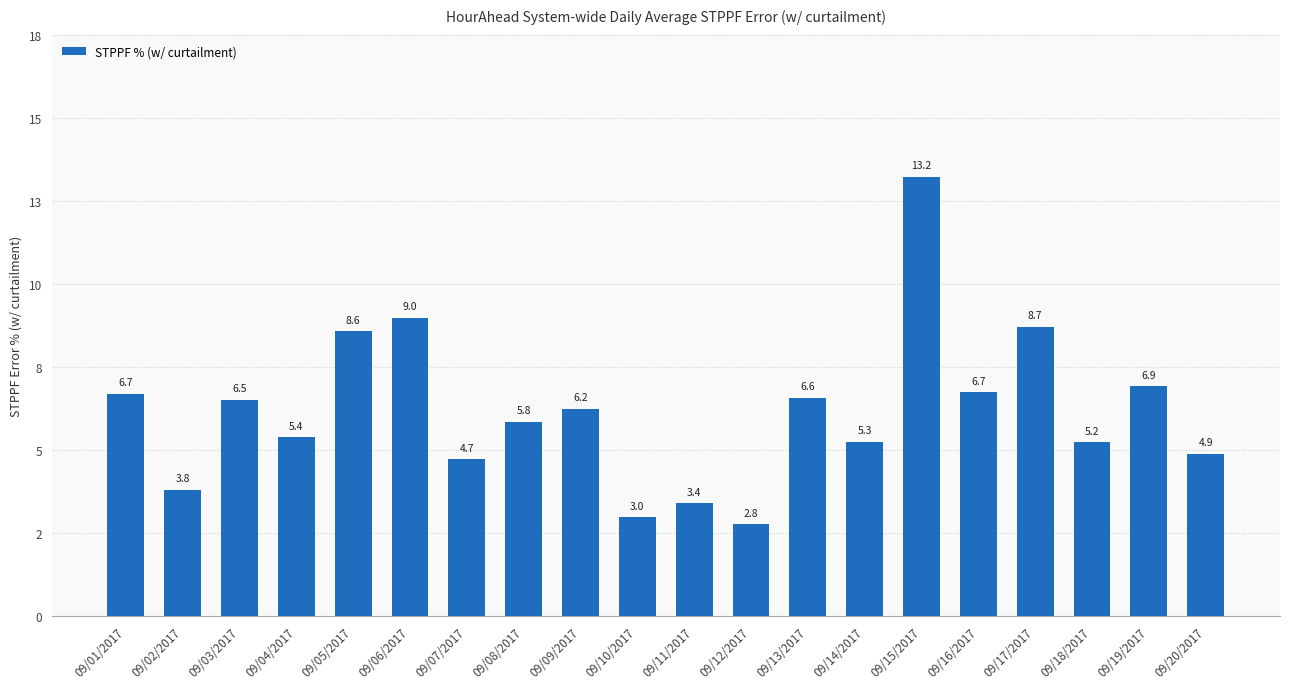

Are the bars horizontal?

No